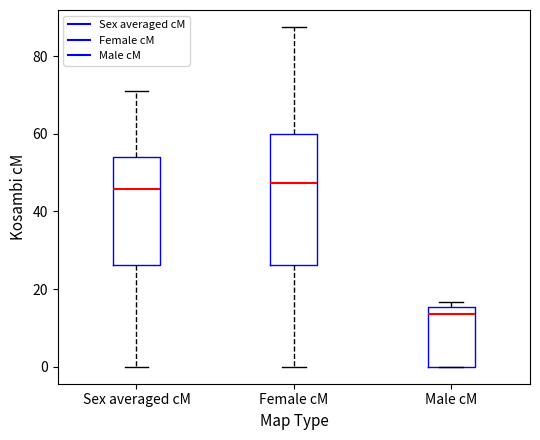

Which box is the tallest, from its lower edge to its upper edge?

Female cM